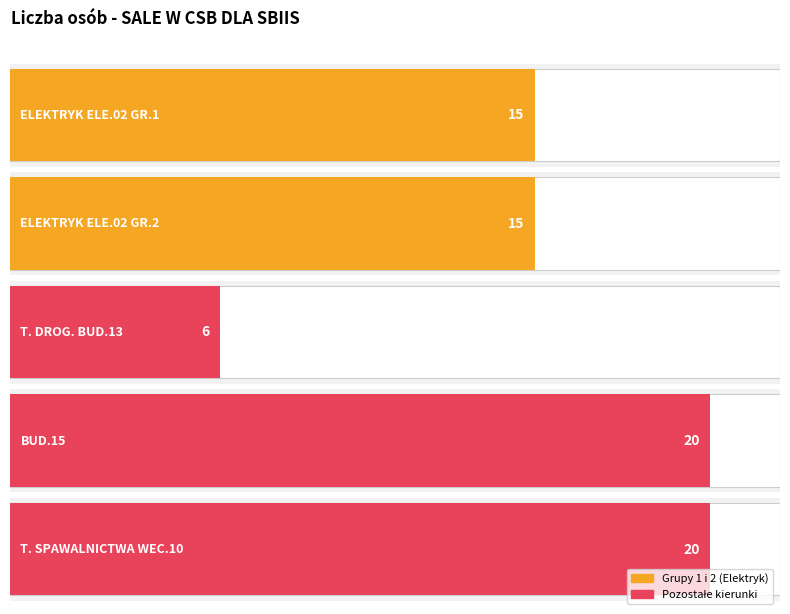

Rank the categories by value from highest to lowest.

BUD.15, T. SPAWALNICTWA WEC.10, ELEKTRYK ELE.02 GR.1, ELEKTRYK ELE.02 GR.2, T. DROG. BUD.13